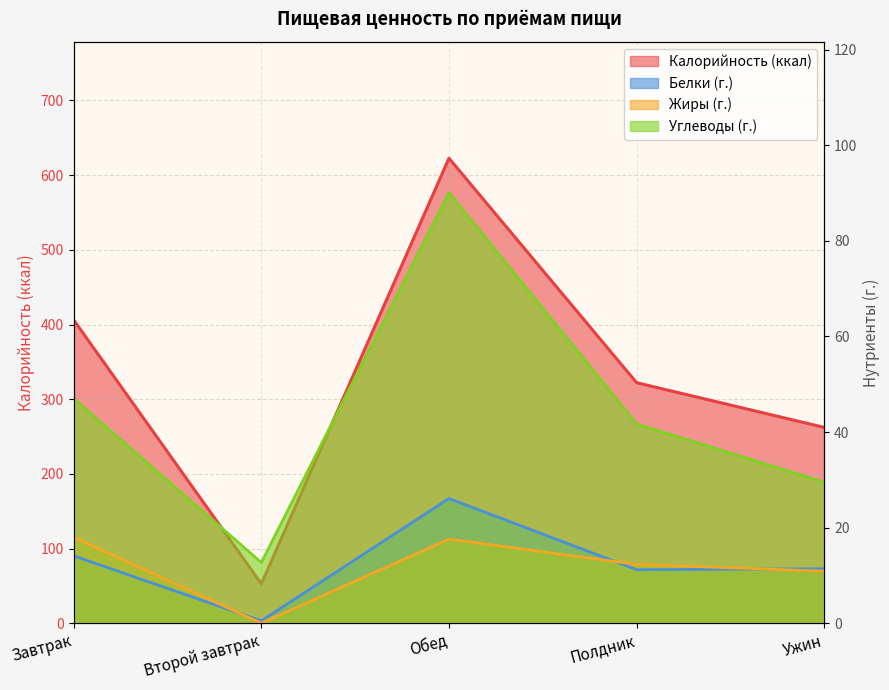

Rank the categories by Калорийность value from lowest to highest.

Второй завтрак, Ужин, Полдник, Завтрак, Обед